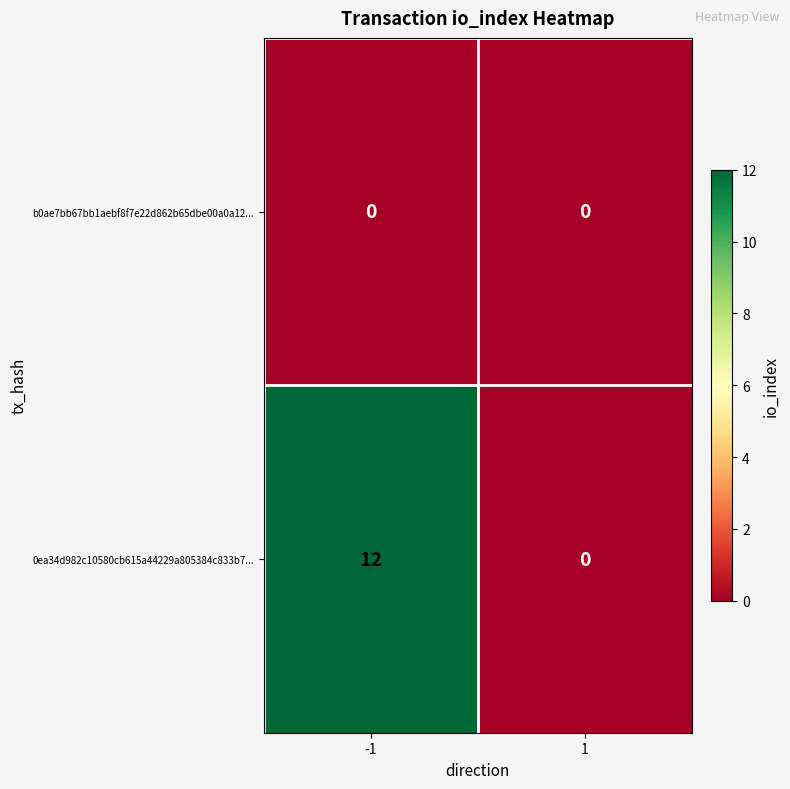

What is the difference between the 0ea34d982c10580cb615a44229a805384c833b7... values at 1 and -1?

12